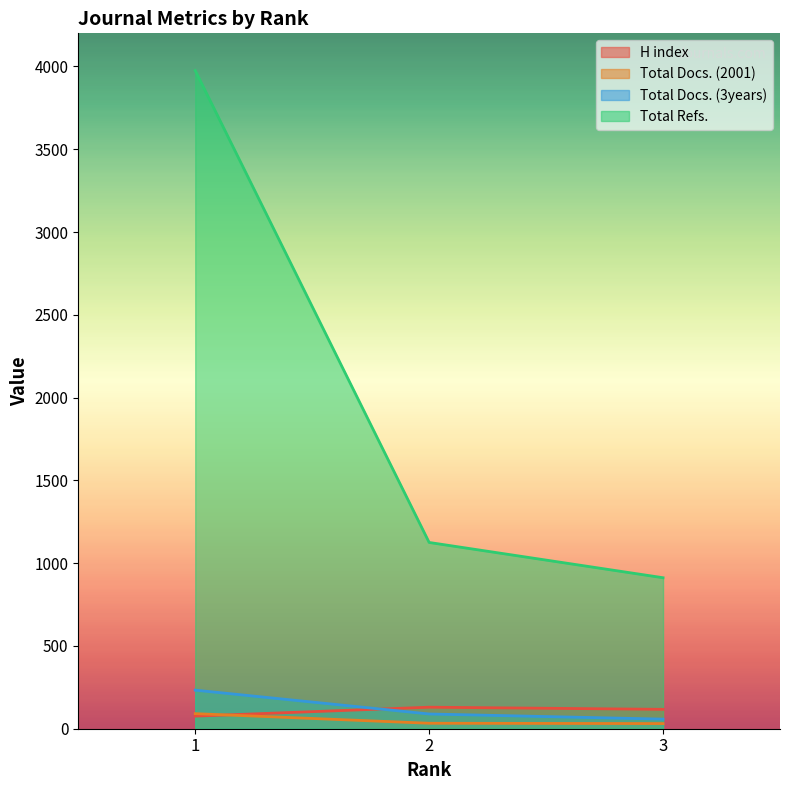

The H index series shows 158 at 3. True or false?

False